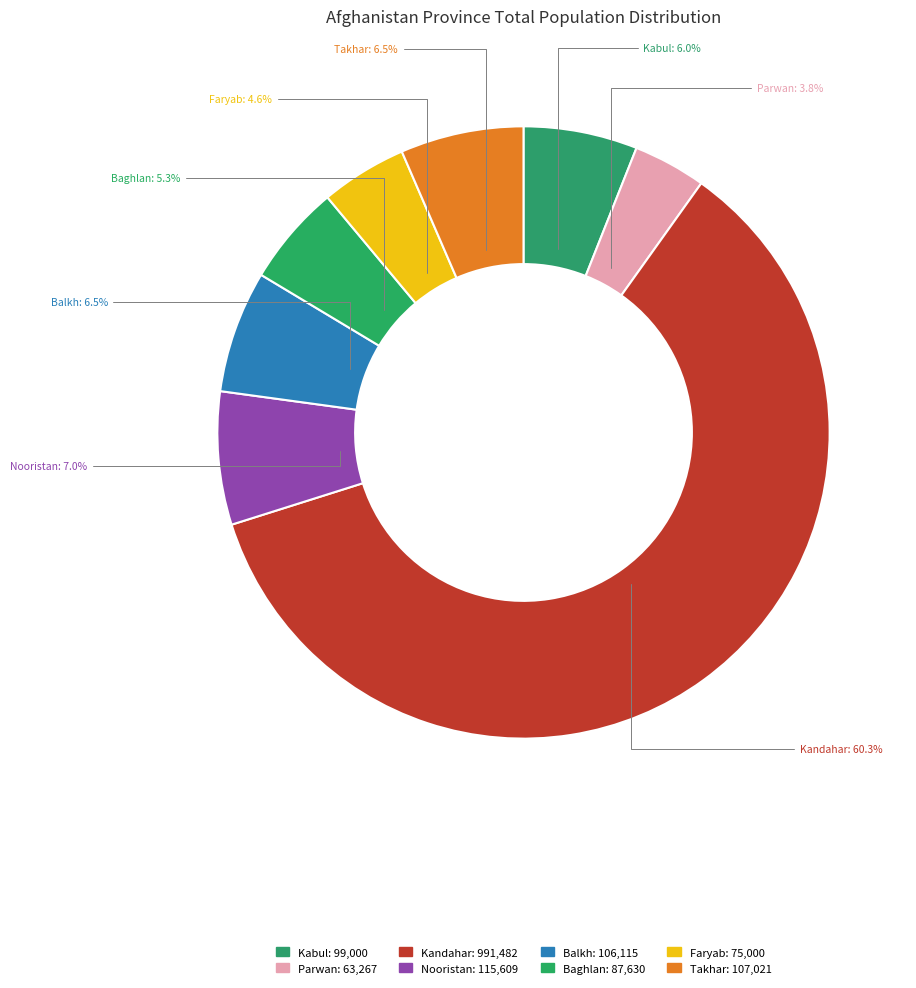

What is the ratio of the value at Kandahar to the value at Nooristan?

8.6